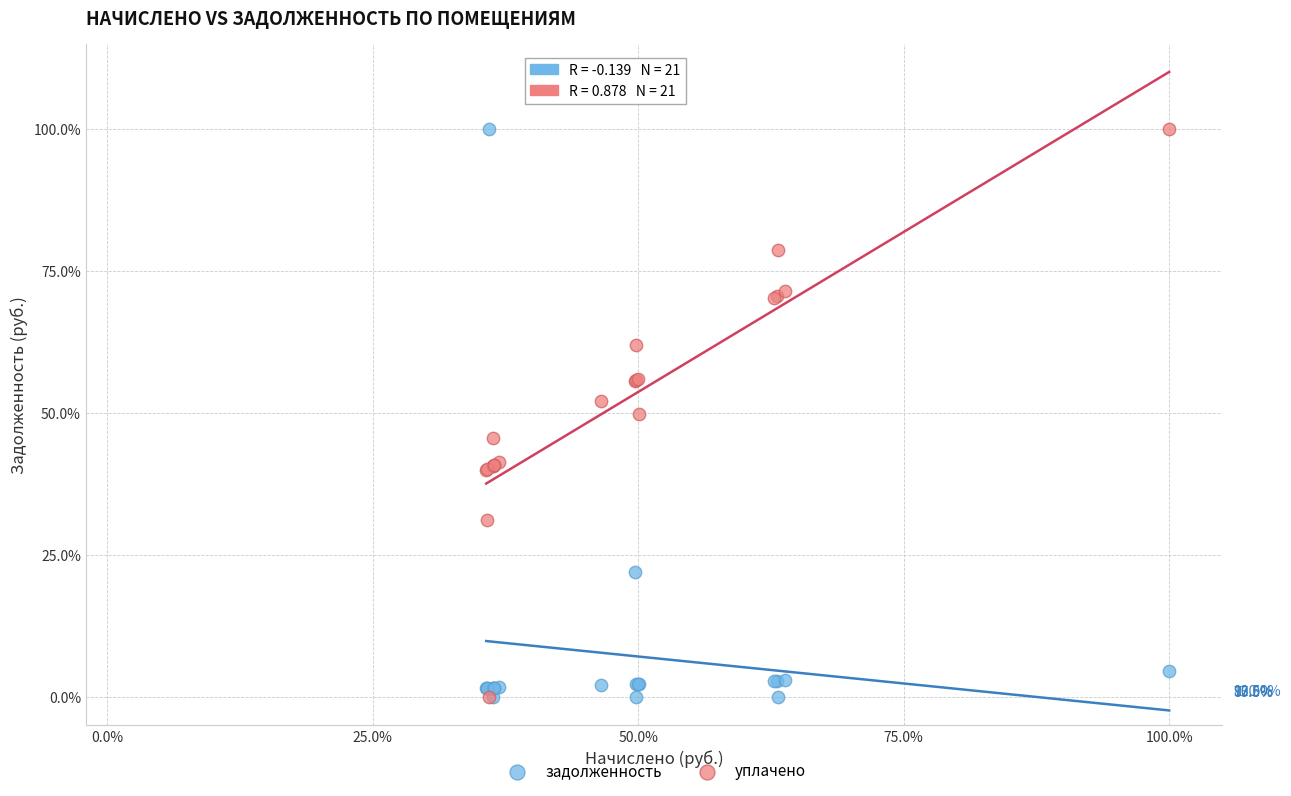

What are all the series names shown in the legend?

задолженность, уплачено